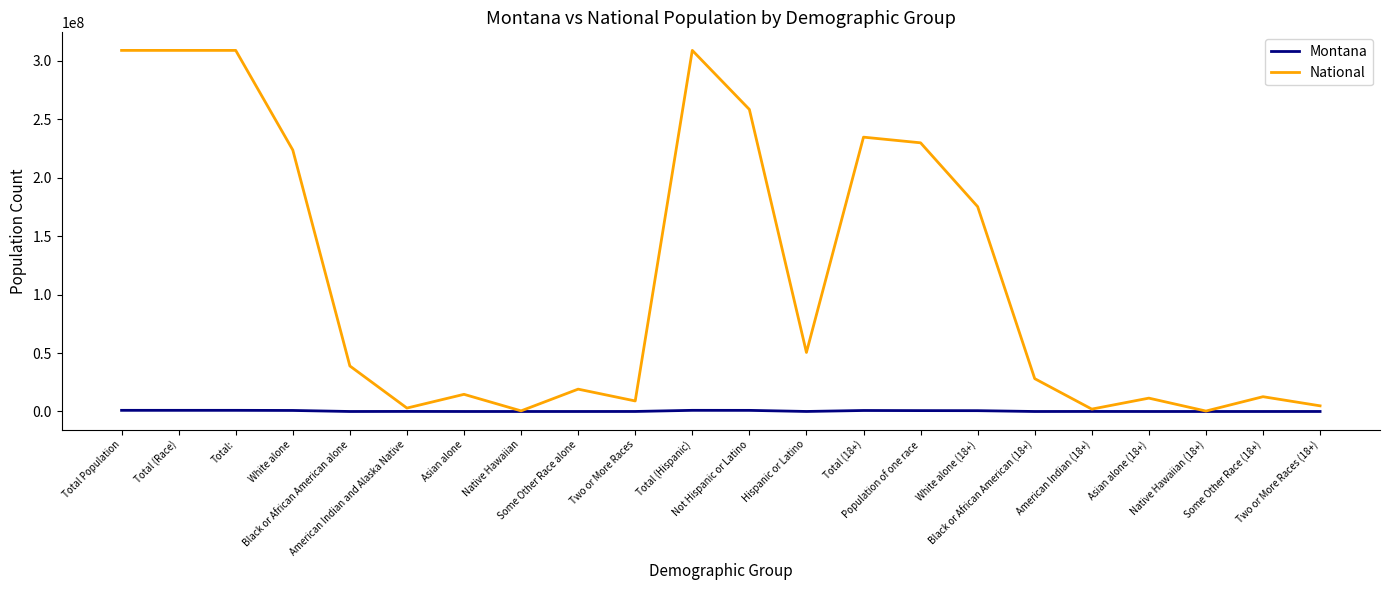

Which series has the widest spread of values?

National